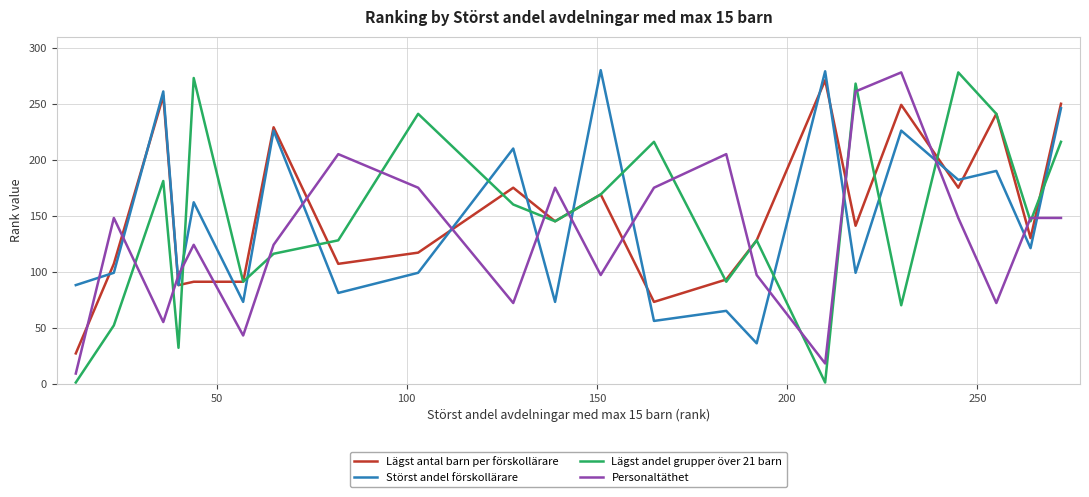

True or false: Störst andel förskollärare and Personaltäthet intersect in this chart.

True